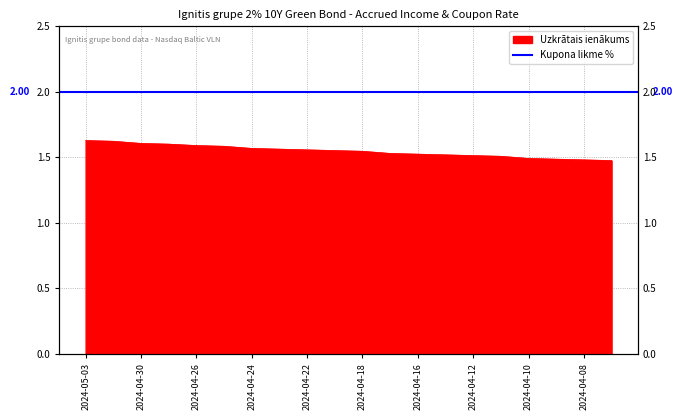

True or false: the data has more than 2 interior local peaks.

False